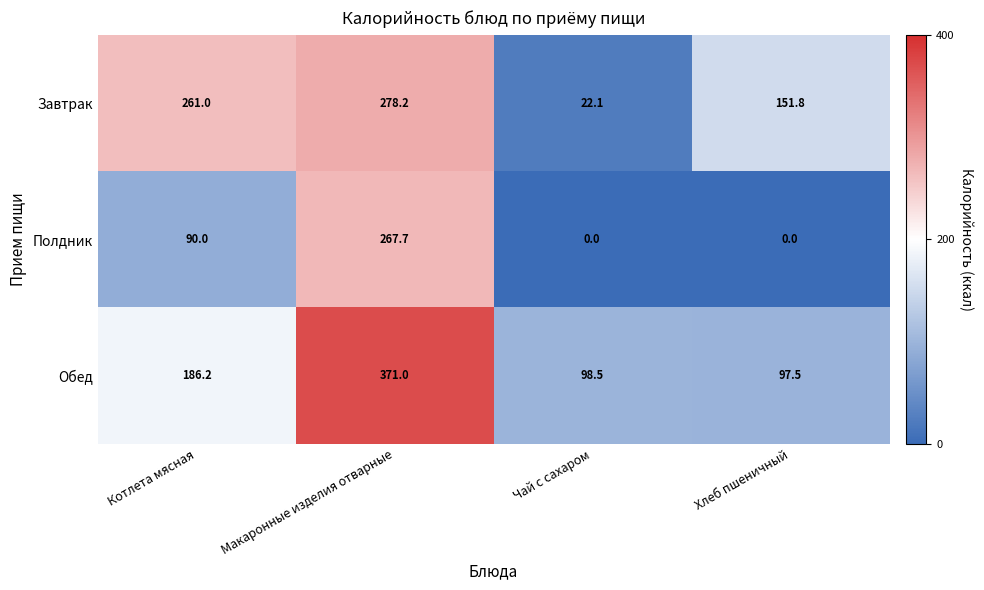

What is the approximate value of Полдник at Котлета мясная?

90.0